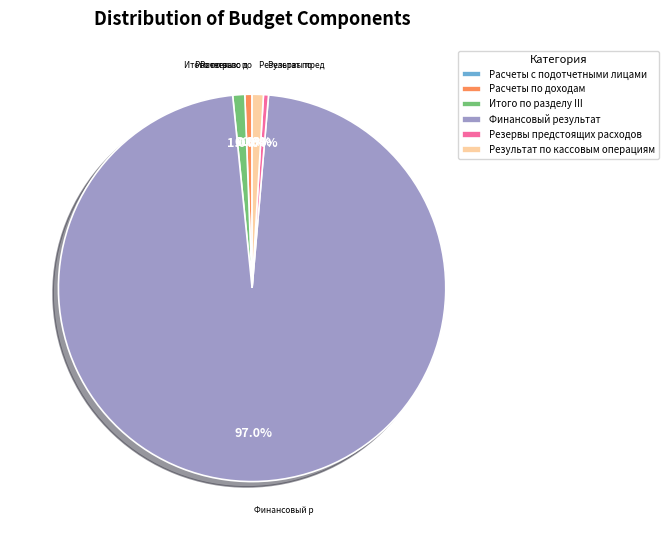

Which category accounts for the majority?

Финансовый результат